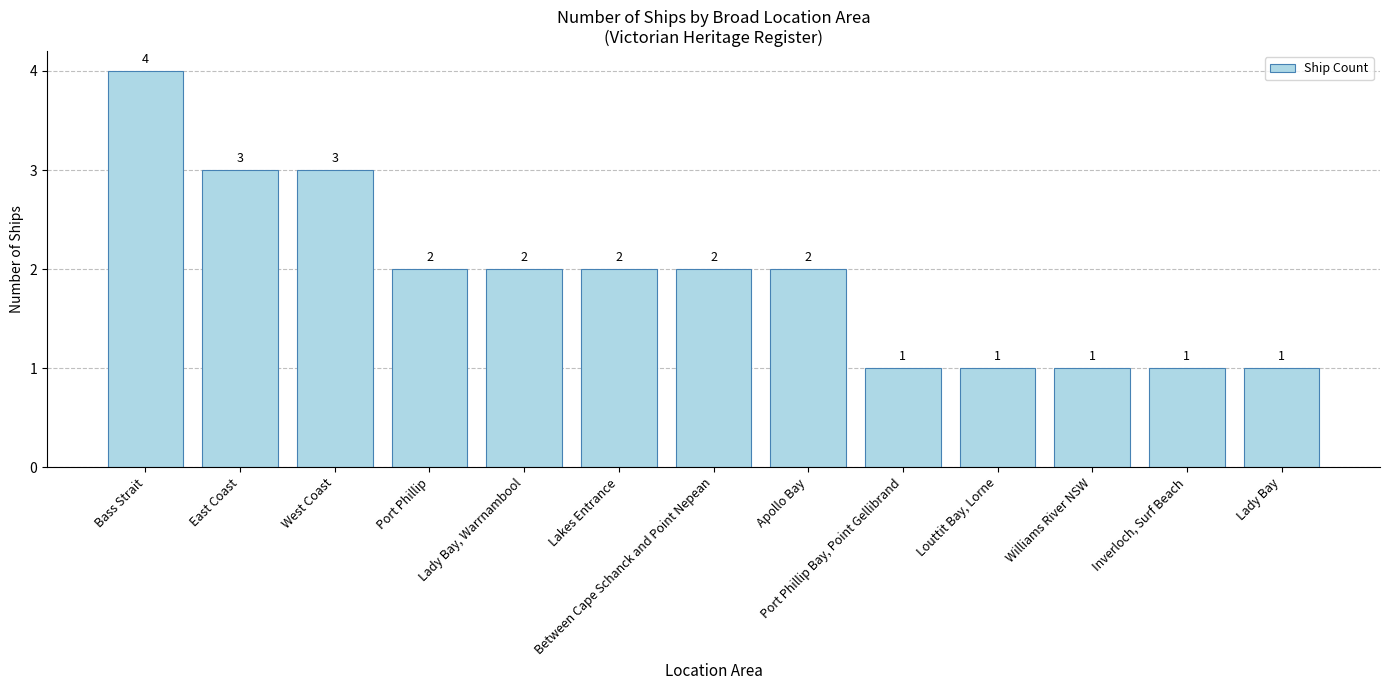

The chart shows a value of 1 at East Coast. True or false?

False